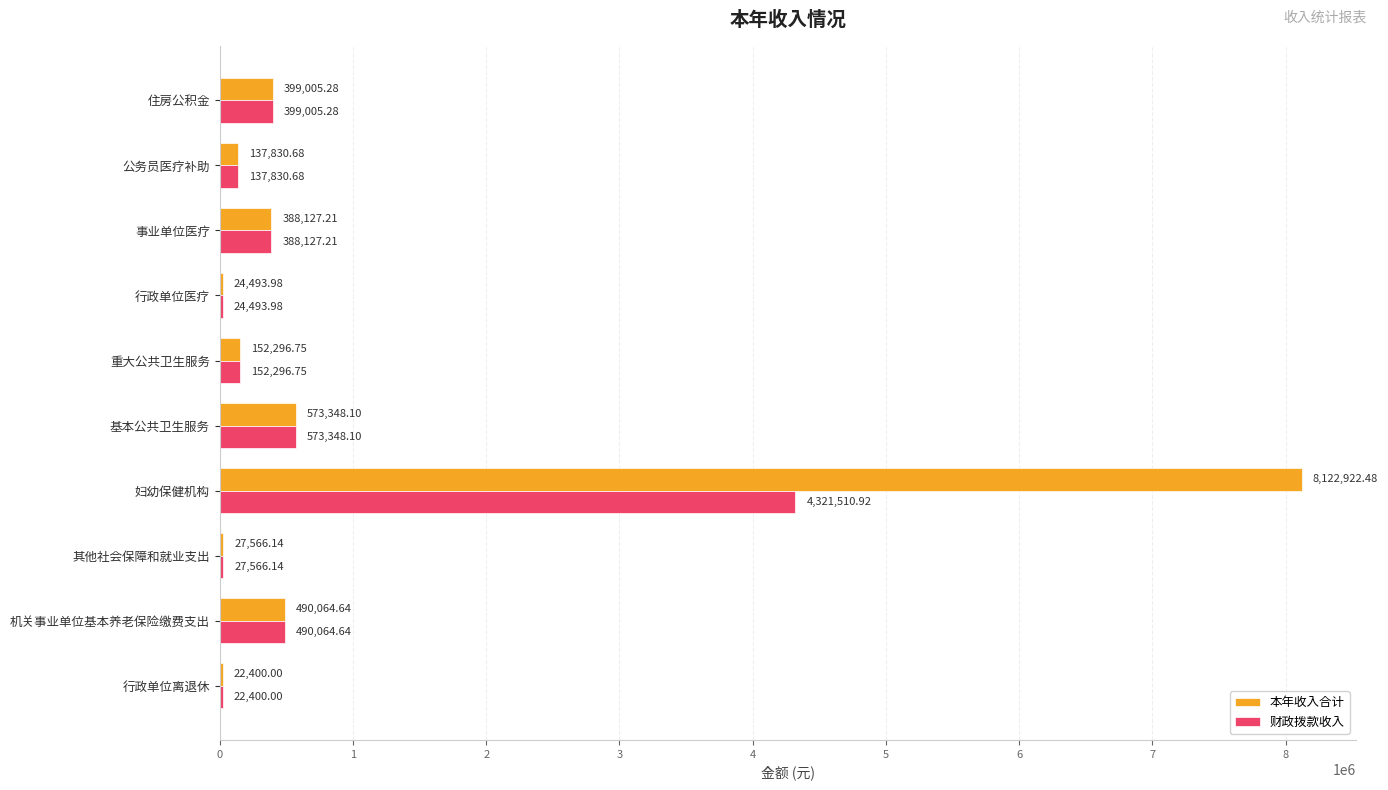

Where is 本年收入合计 nearest to the value 4072661?

基本公共卫生服务